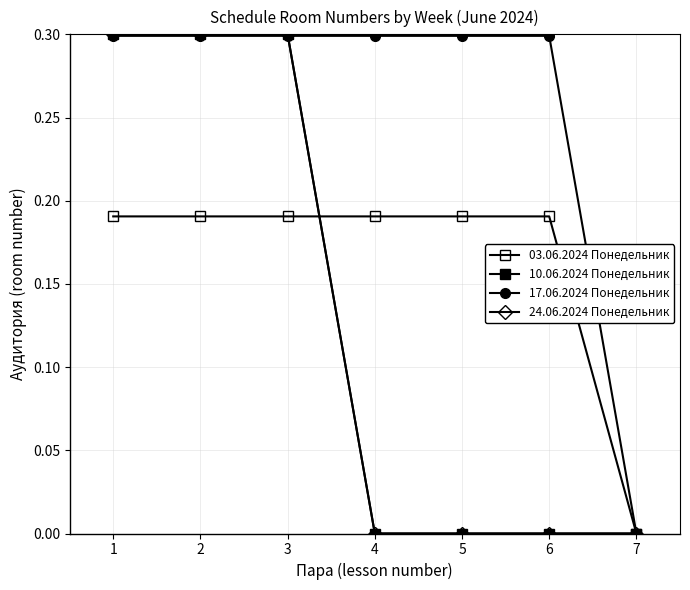

At which label does 24.06.2024 Понедельник reach its minimum?

4